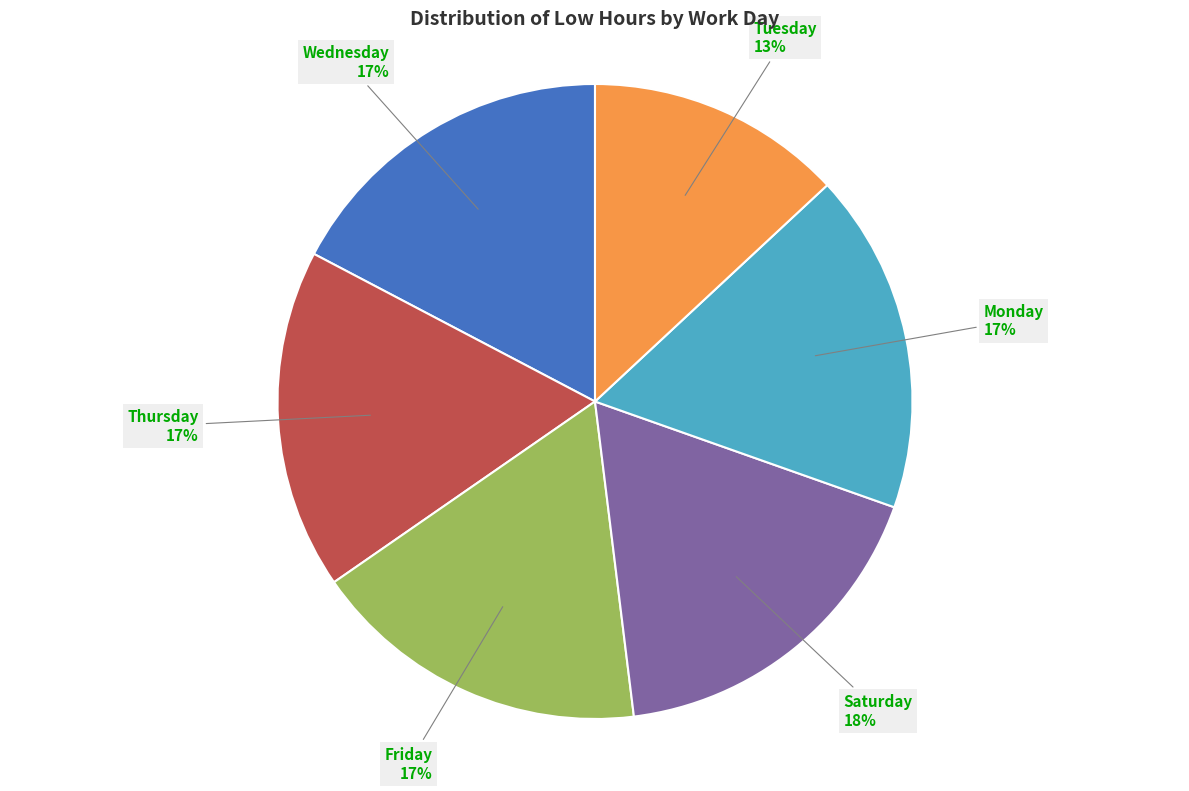

Is the sum of Saturday and Wednesday greater than half?

No